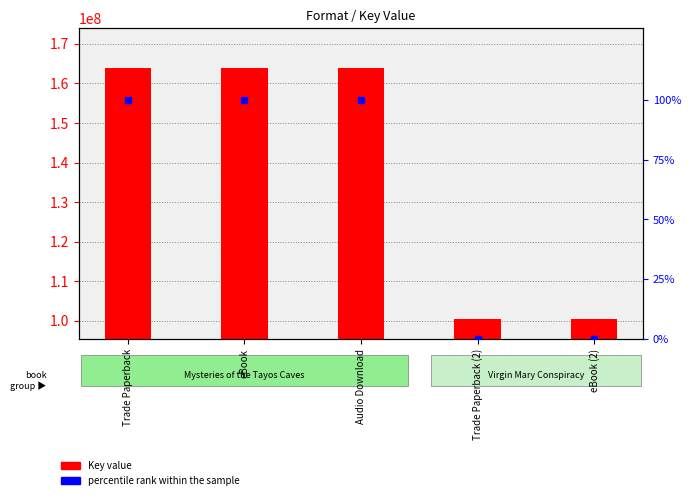

Is the value of percentile rank within the sample at eBook (2) greater than the value of Key value at Audio Download?

No